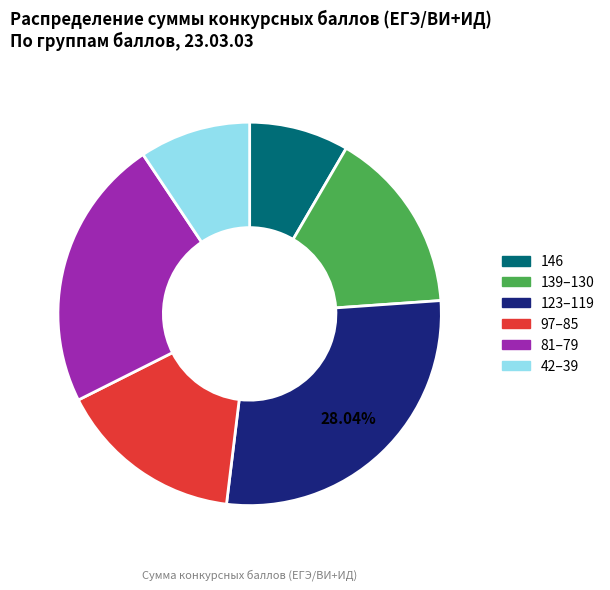

Which has a higher value, 81–79 or 42–39?

81–79